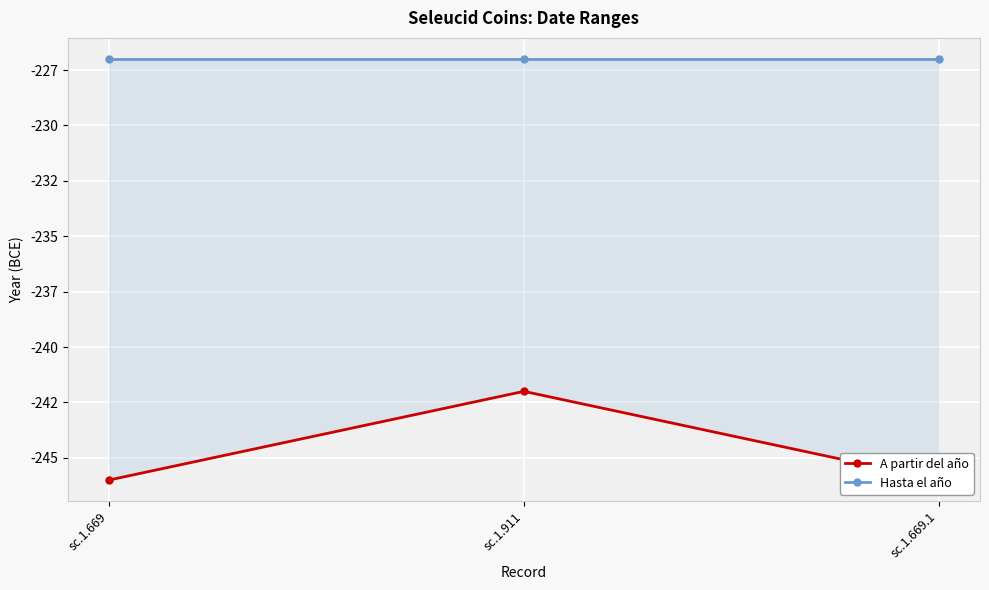

What is the spread (max minus min) of values at sc.1.669?

19